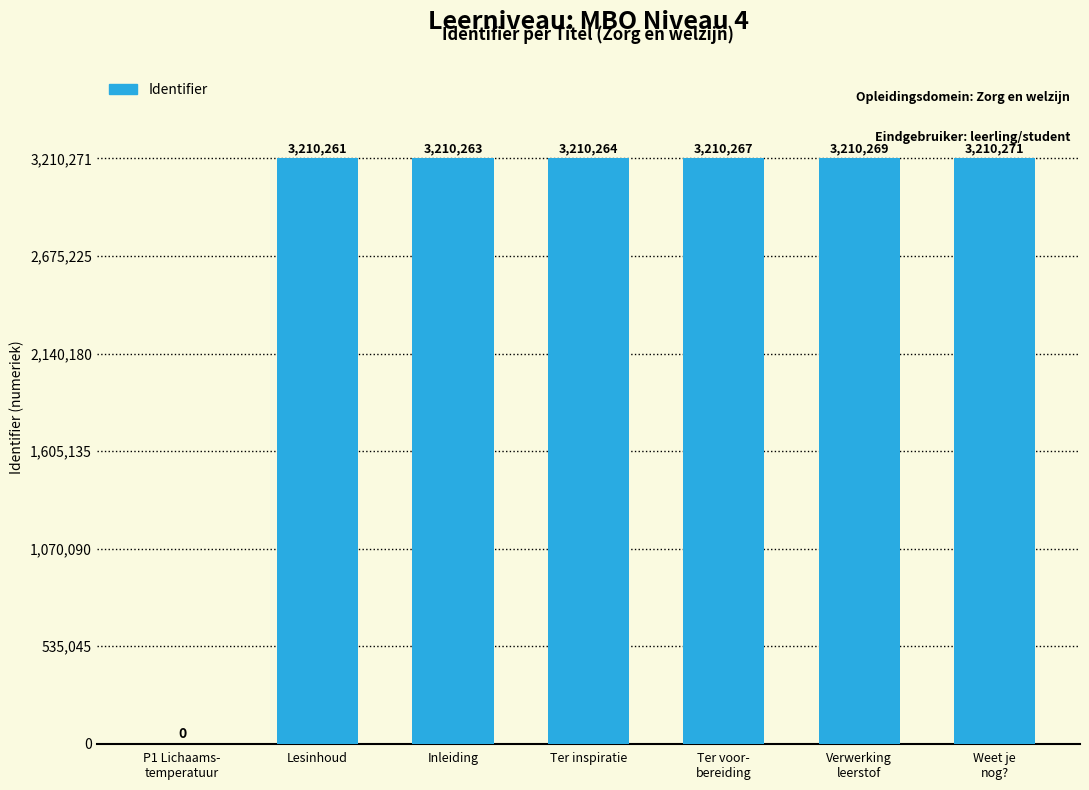

Reading left to right, list all the values displayed in this chart.

0	3210261	3210263	3210264	3210267	3210269	3210271